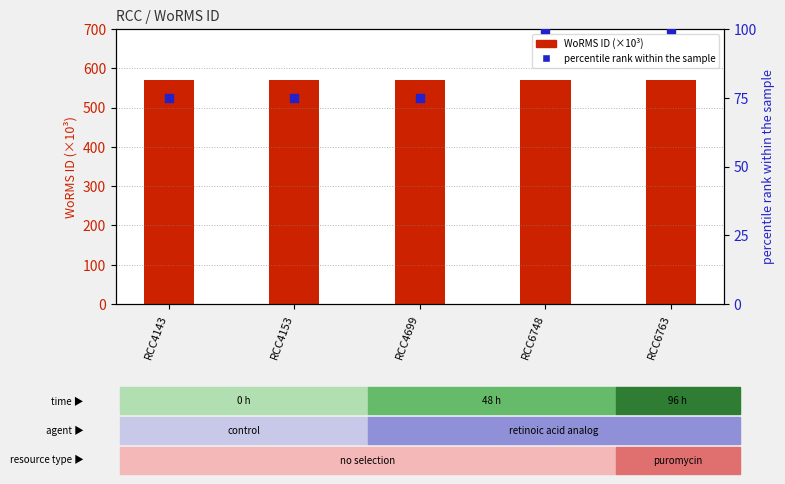

Which series has the largest total across all categories?

WoRMS ID (×10³)